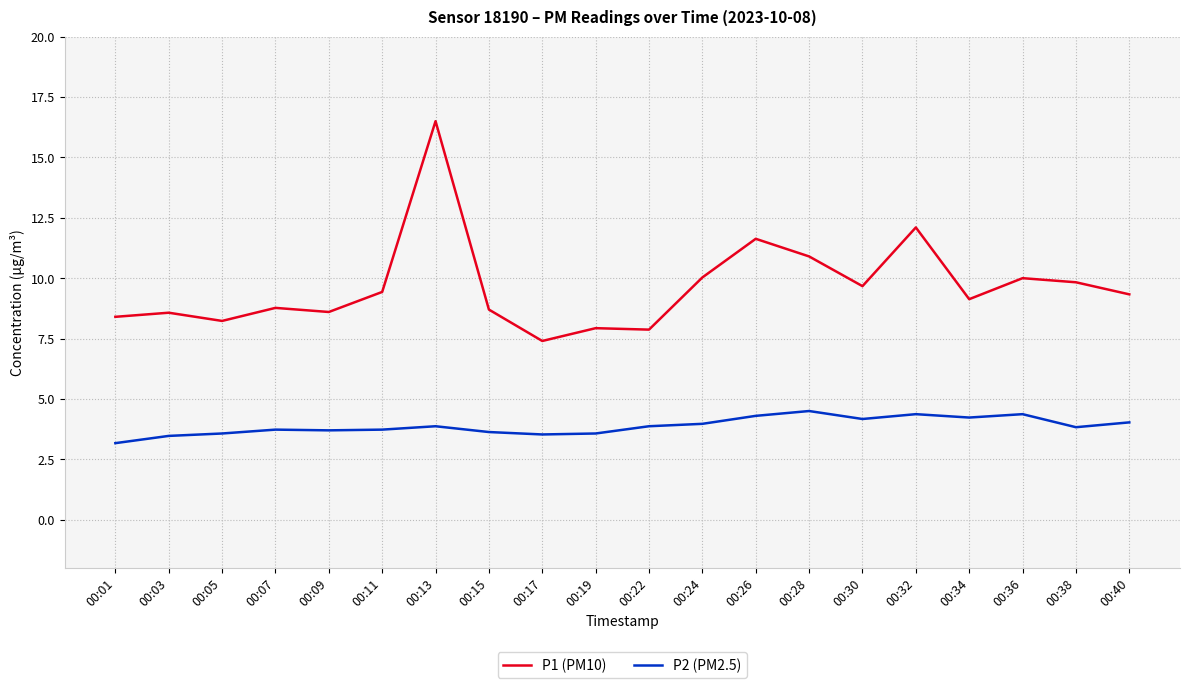

What is the sum of all P1 (PM10) values?

193.0